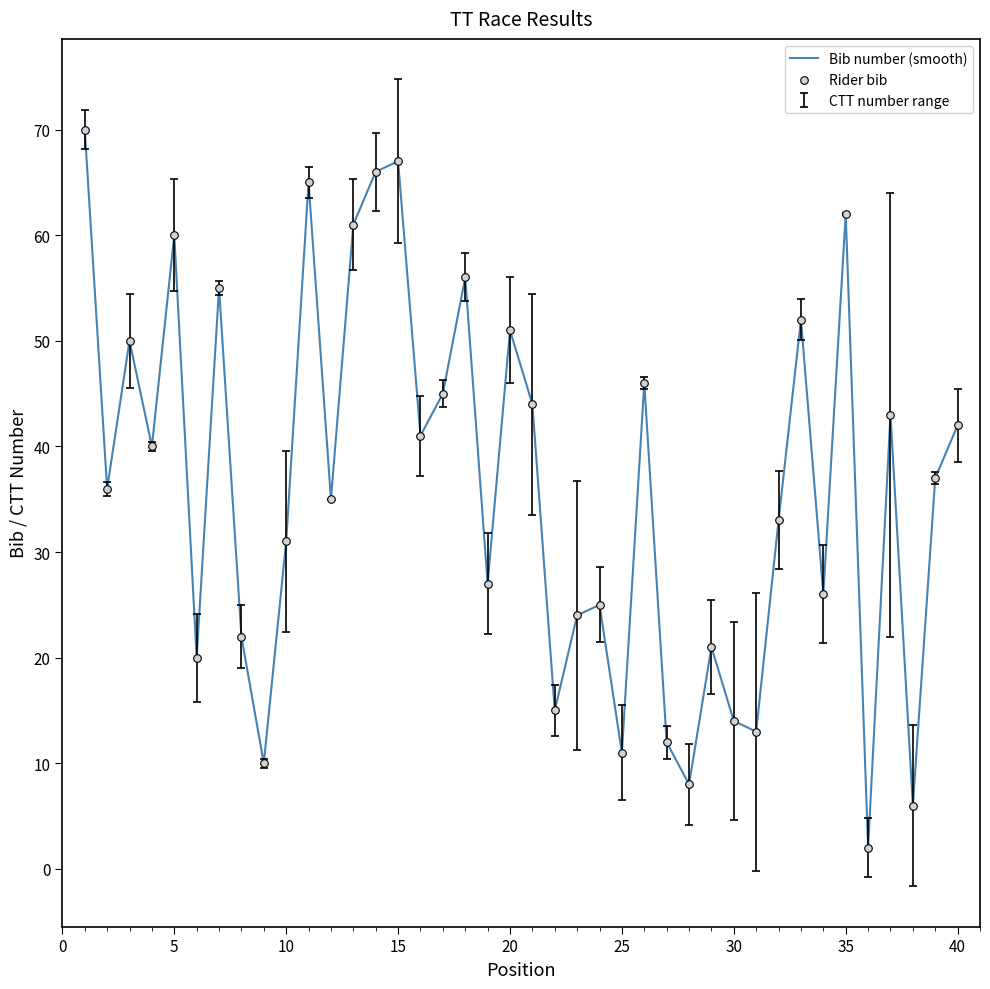

What is the difference between the maximum and minimum values?

68